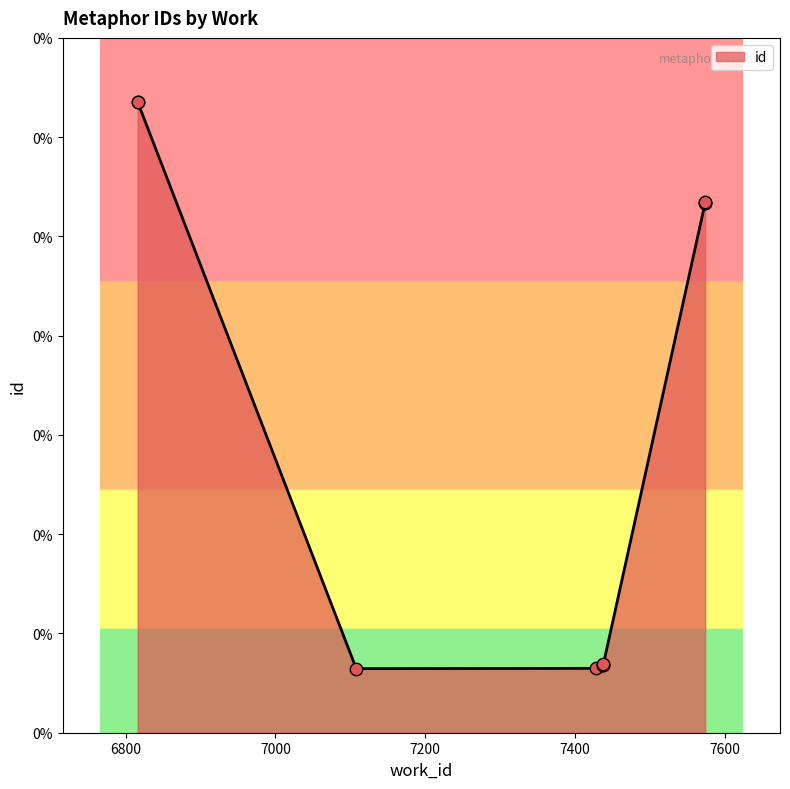

What is the change in value from 7438 to 6816?

+1755